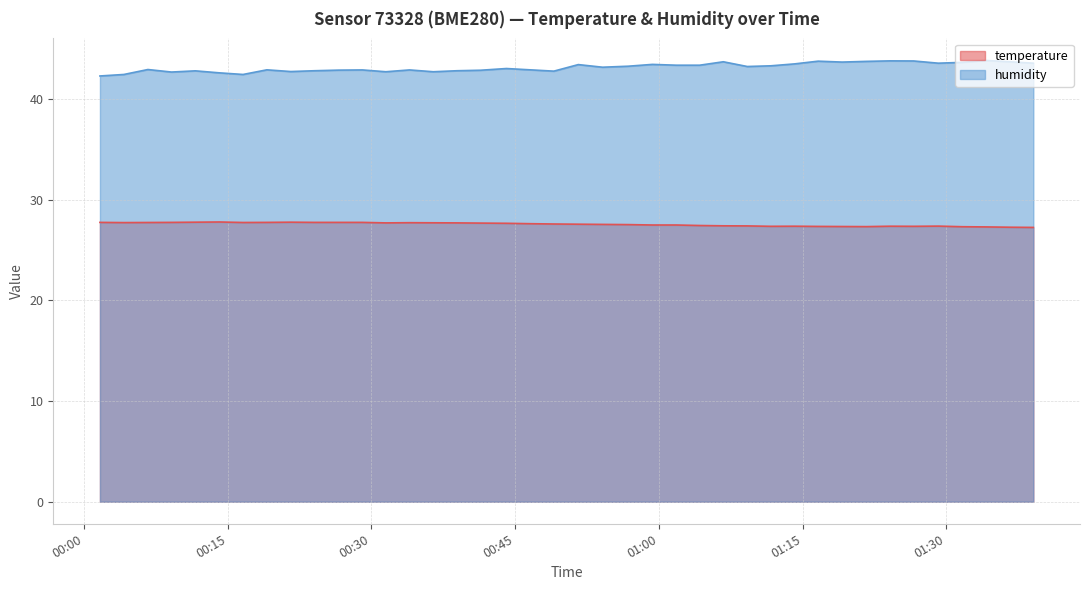

What is the difference between the second highest and minimum values in the humidity series?

1.5